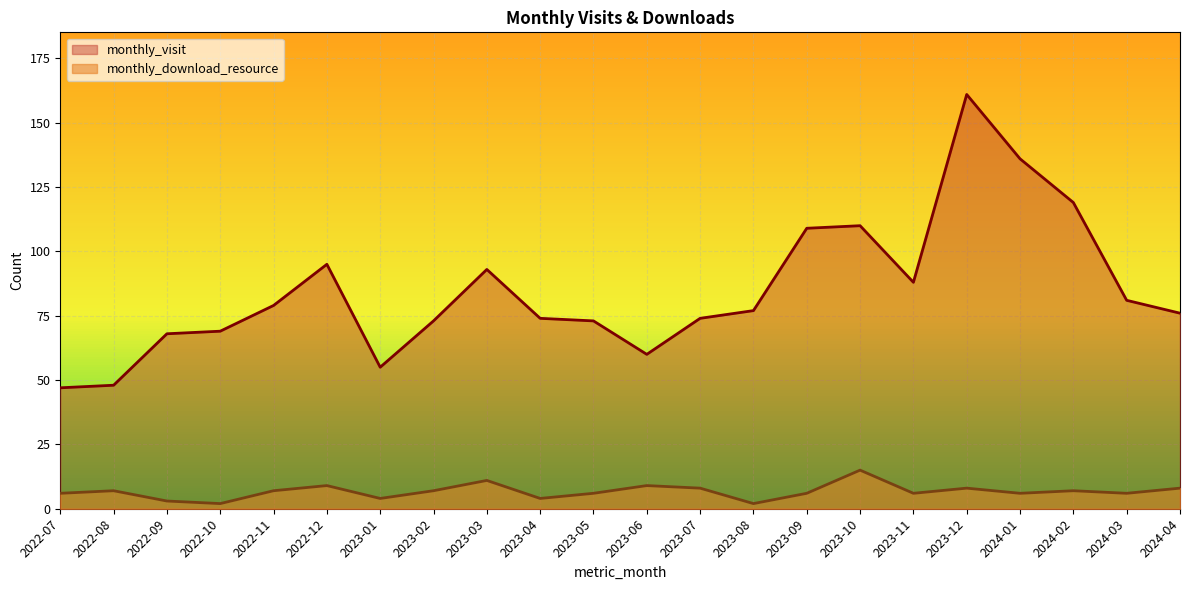

Where does the monthly_visit series first go above 77?

2022-11